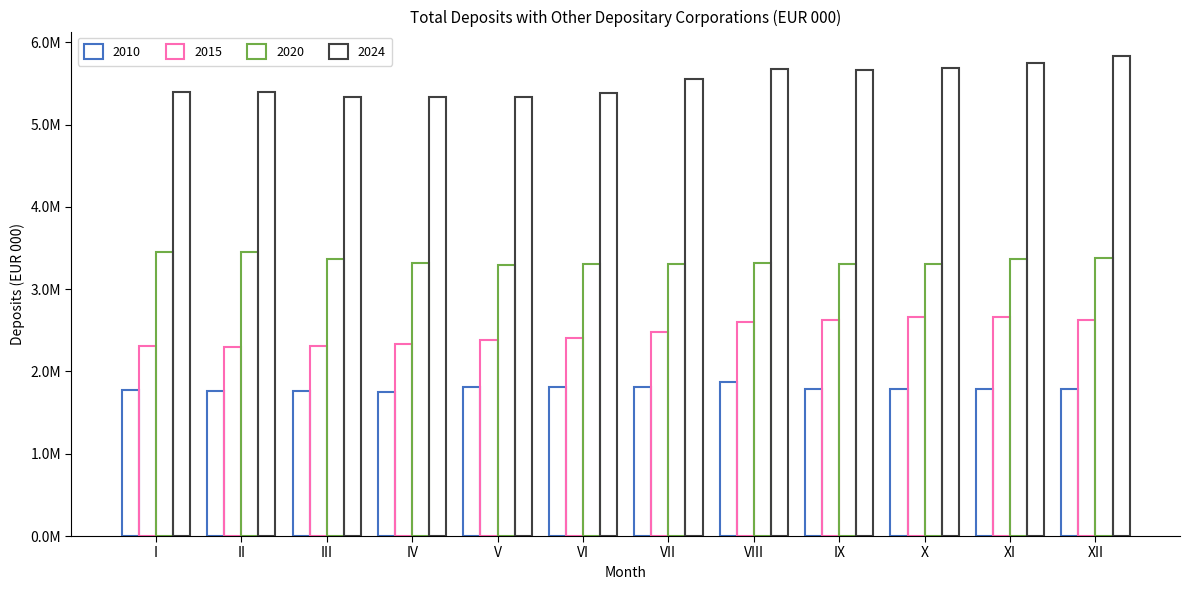

Are the bars grouped side by side (vs. stacked)?

Yes